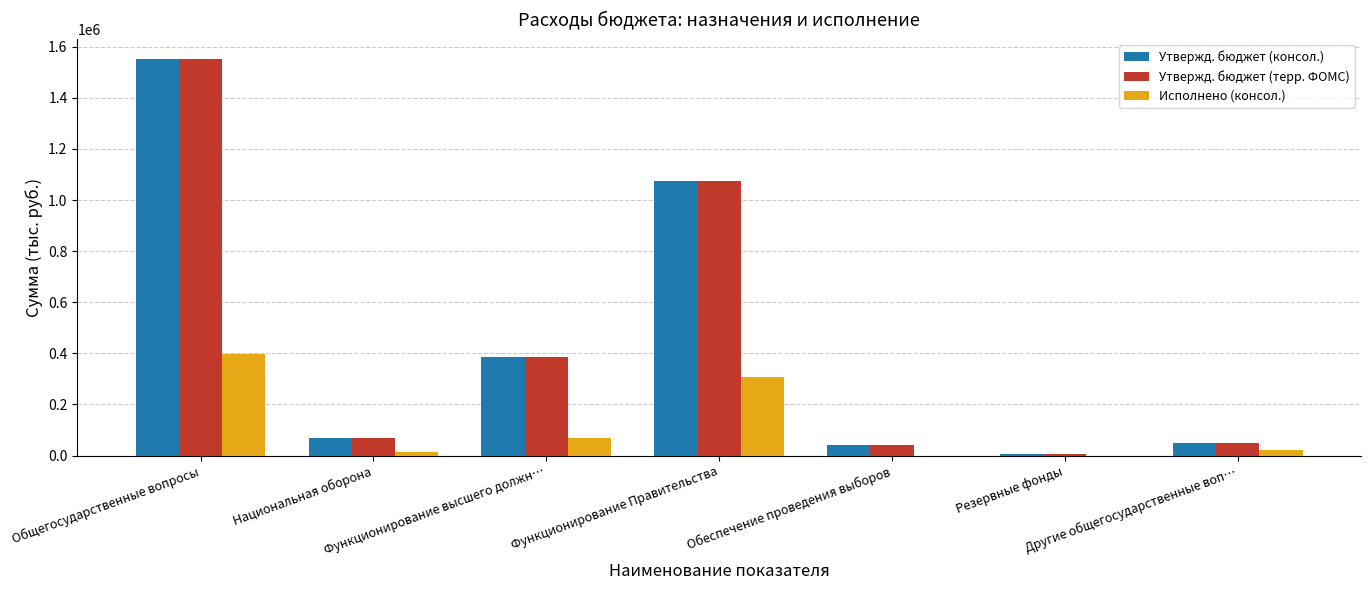

The Исполнено (консол.) series shows 600290.5 at Общегосударственные вопросы. True or false?

False